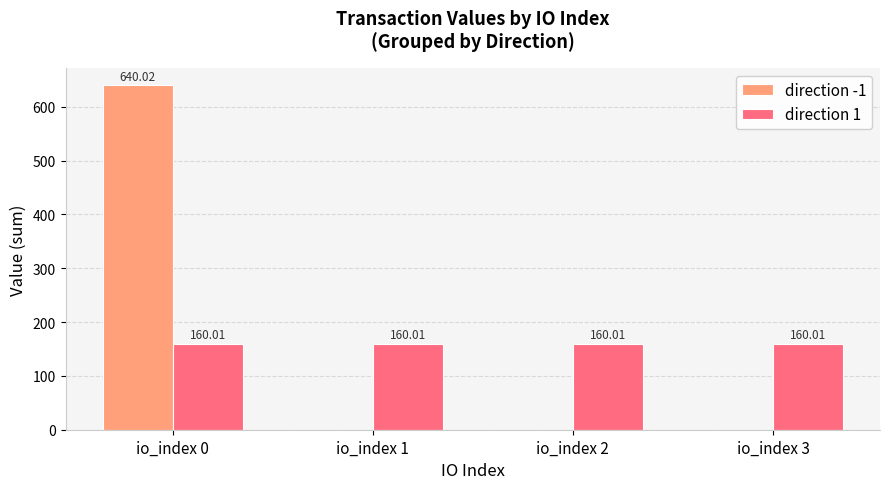

Reading left to right, what are all the values shown in this chart?

direction -1: 640.0	0.0	0.0	0.0
direction 1: 160.0	160.0	160.0	160.0